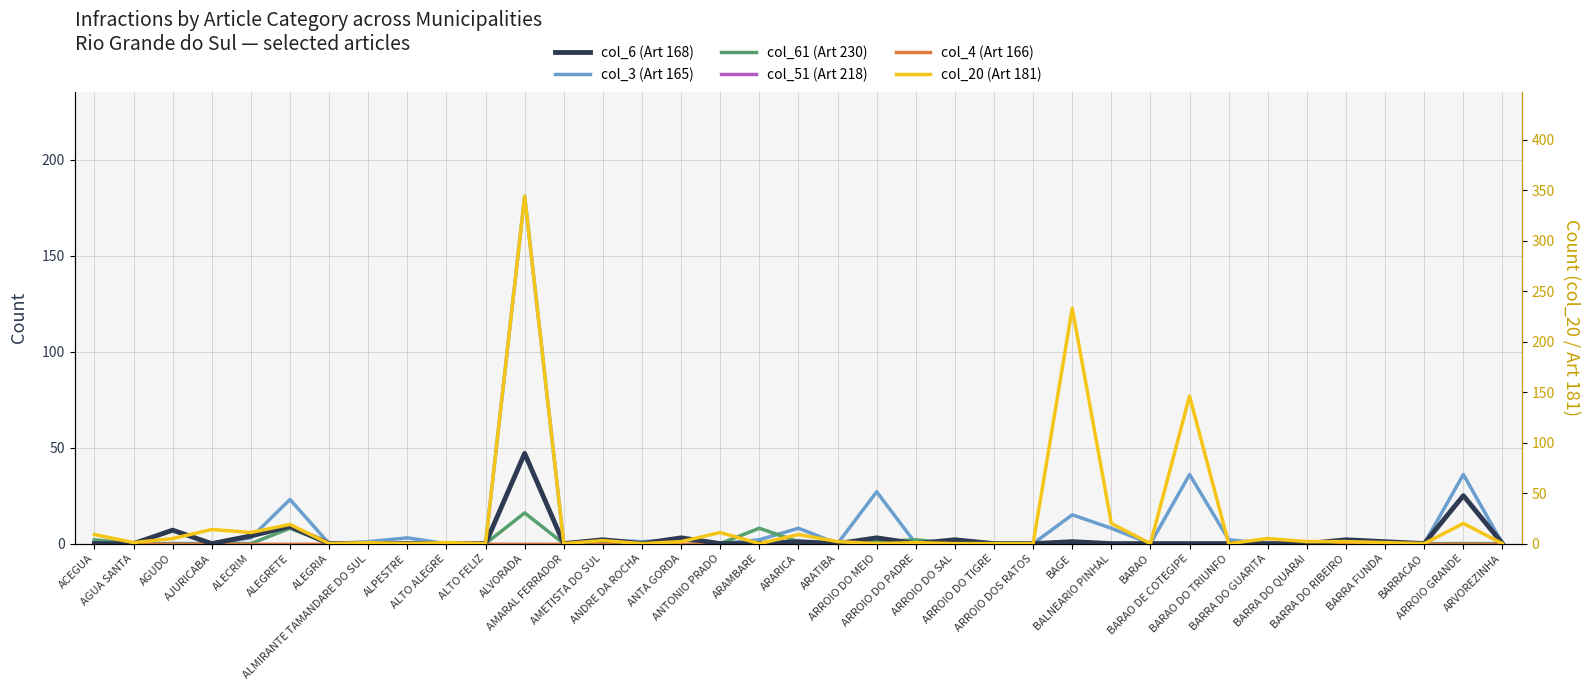

Rank the categories by col_51 (Art 218) value from highest to lowest.

ACEGUA, AGUA SANTA, AGUDO, AJURICABA, ALECRIM, ALEGRETE, ALEGRIA, ALMIRANTE TAMANDARE DO SUL, ALPESTRE, ALTO ALEGRE, ALTO FELIZ, ALVORADA, AMARAL FERRADOR, AMETISTA DO SUL, ANDRE DA ROCHA, ANTA GORDA, ANTONIO PRADO, ARAMBARE, ARARICA, ARATIBA, ARROIO DO MEIO, ARROIO DO PADRE, ARROIO DO SAL, ARROIO DO TIGRE, ARROIO DOS RATOS, BAGE, BALNEARIO PINHAL, BARAO, BARAO DE COTEGIPE, BARAO DO TRIUNFO, BARRA DO GUARITA, BARRA DO QUARAI, BARRA DO RIBEIRO, BARRA FUNDA, BARRACAO, ARROIO GRANDE, ARVOREZINHA